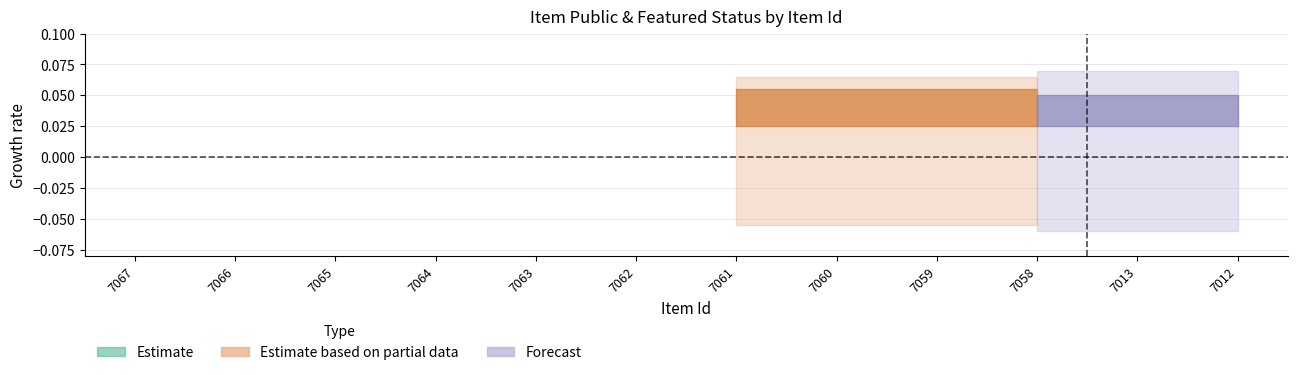

True or false: public has more than 2 interior local peaks.

False